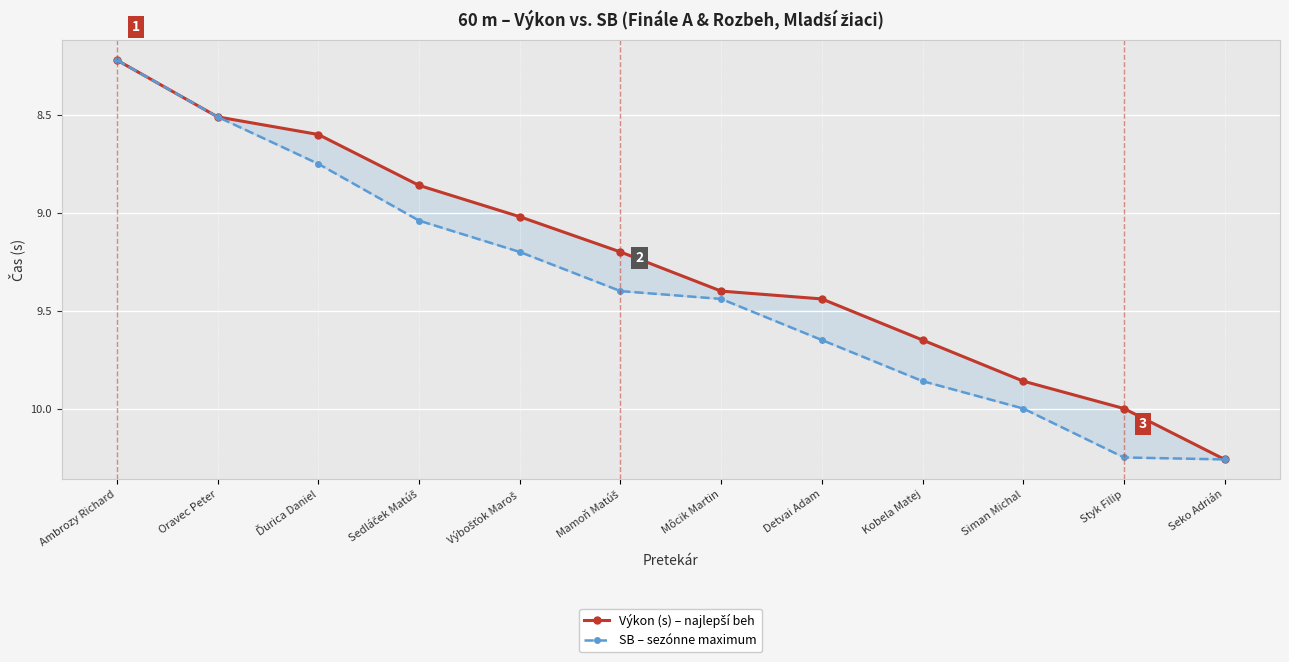

Where does the Výkon (s) – najlepší beh series first go above 9?

Výbošťok Maroš